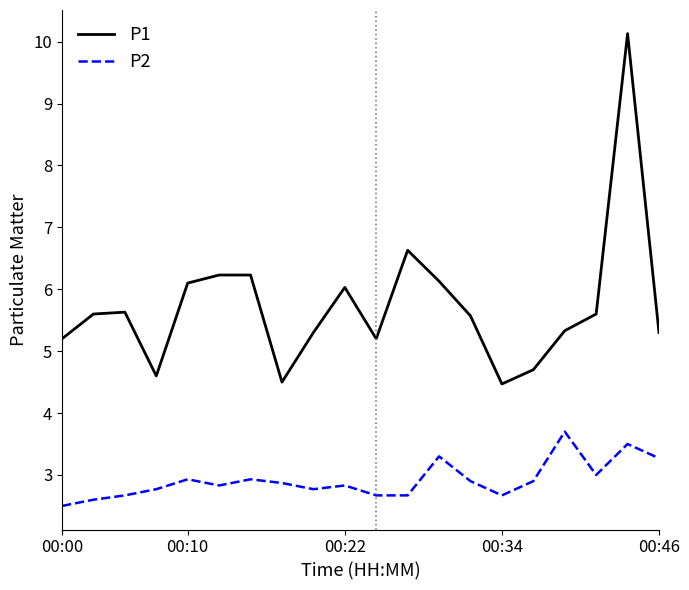

How many lines are shown in the chart?

2